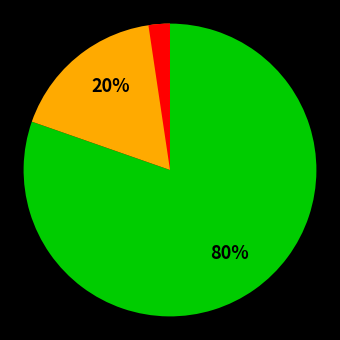

Is there any slice that represents more than half of the pie?

Yes